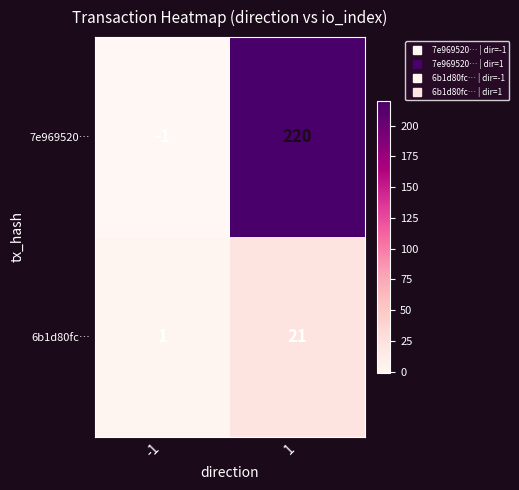

At 1, list the series in order from largest to smallest.

7e969520…, 6b1d80fc…